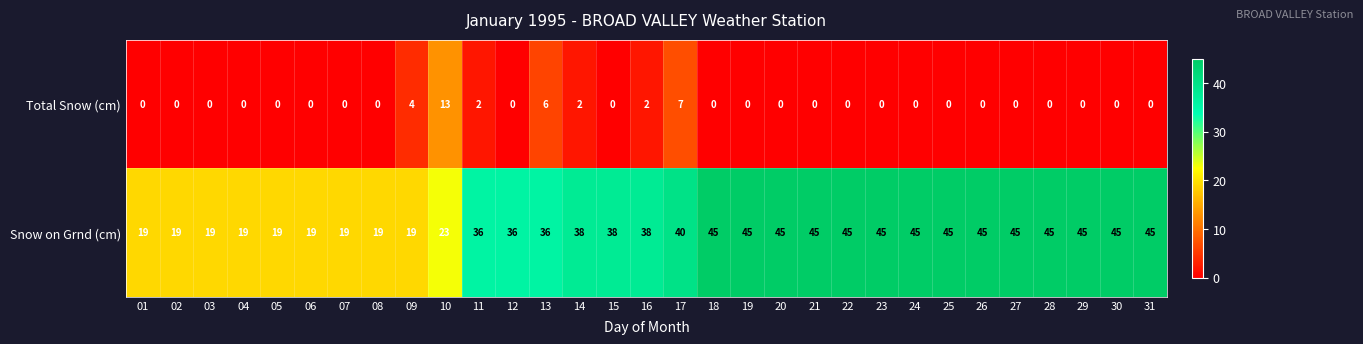

At how many categories does at least one series exceed 4?

31